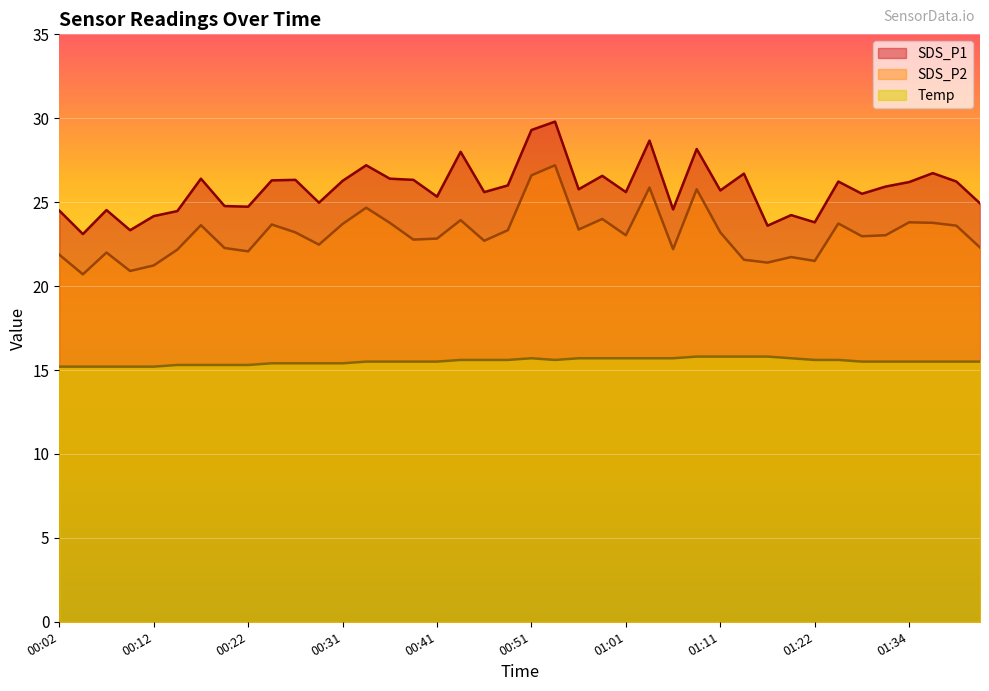

How many data points in SDS_P1 are above 25?

26